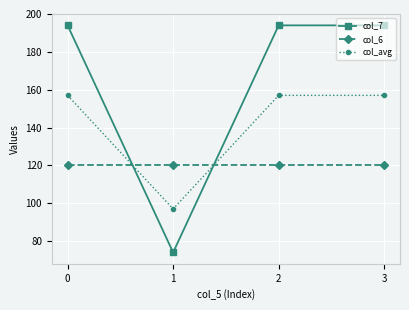

Which category has the lowest value in the col_avg series?

1